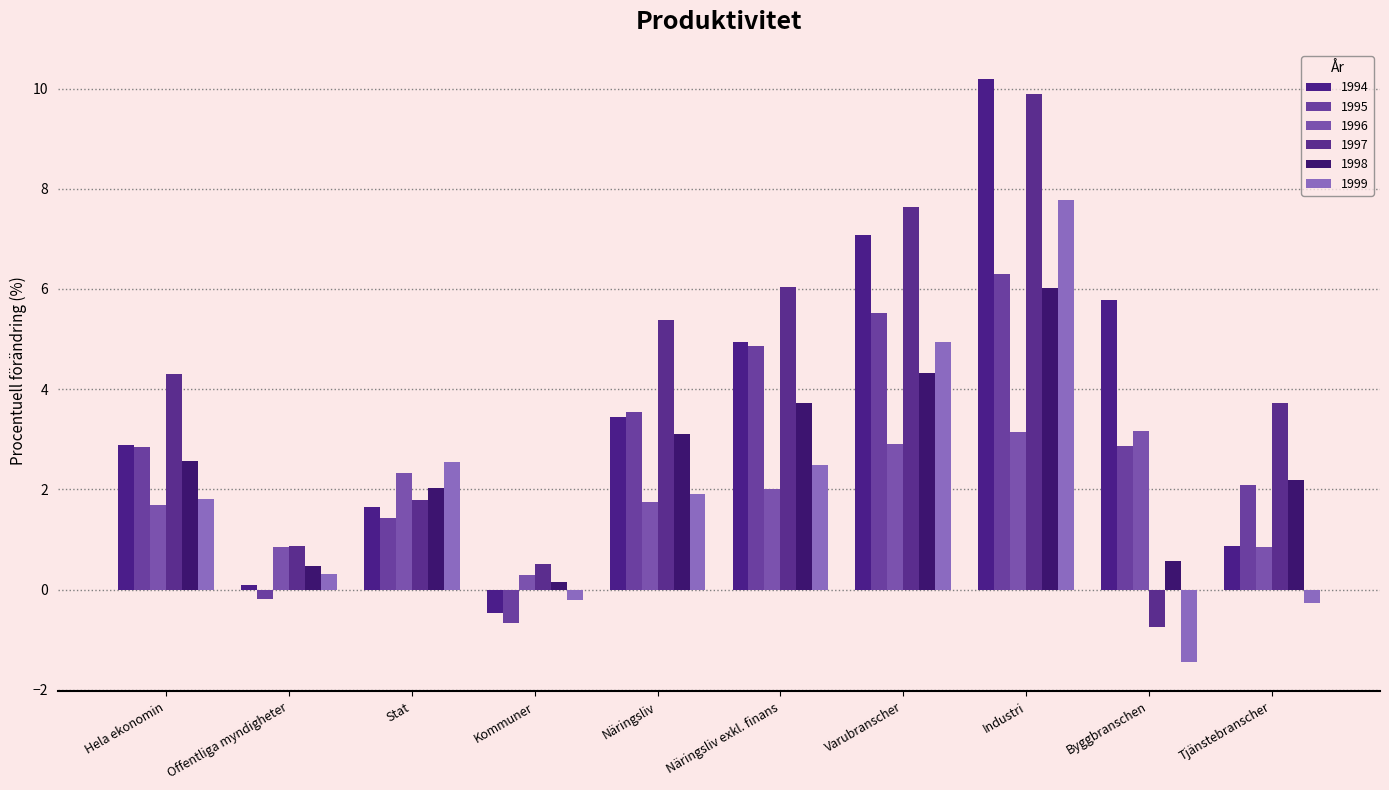

What are all the series names shown in the legend?

1994, 1995, 1996, 1997, 1998, 1999